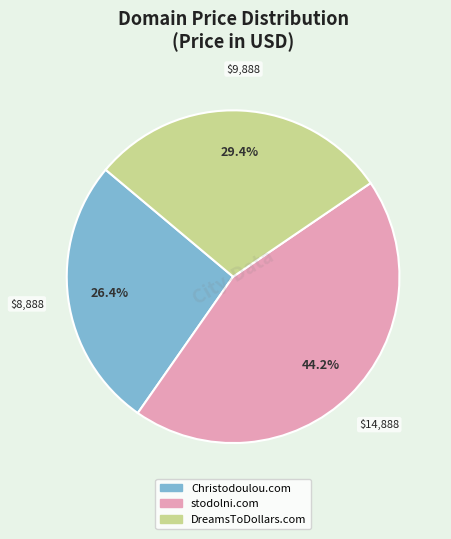

What percentage is the DreamsToDollars.com slice, to the nearest percent?

29%